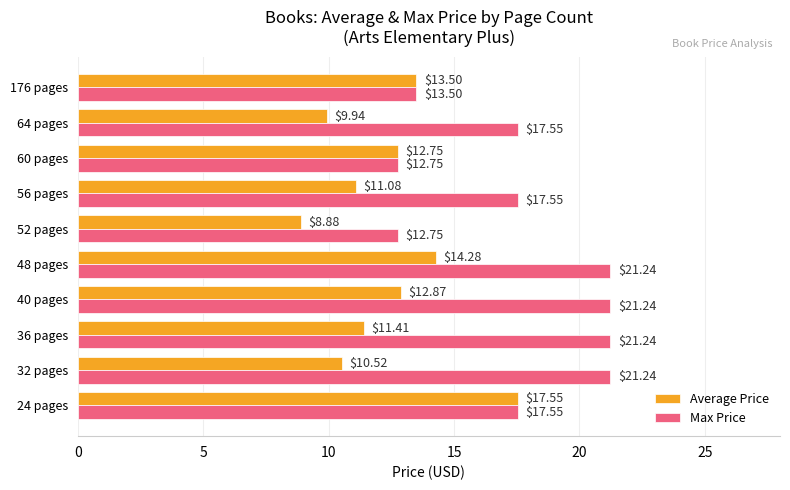

What is the average value of the Average Price series?

12.3